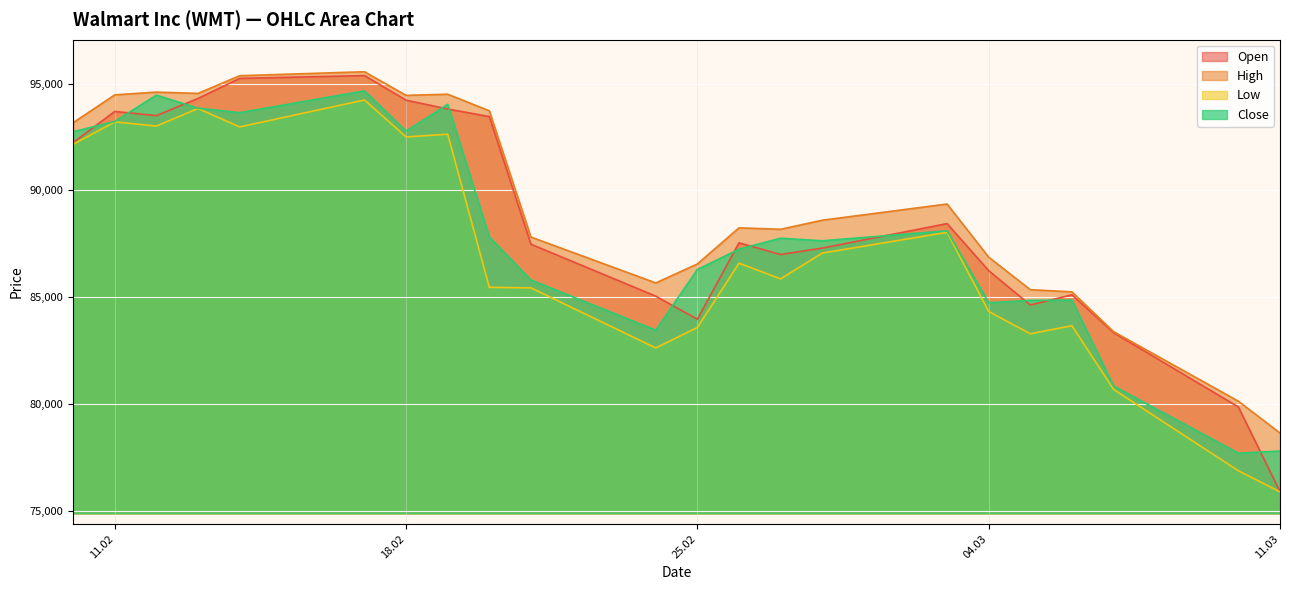

Which label corresponds to the smallest value in the chart?

11.03